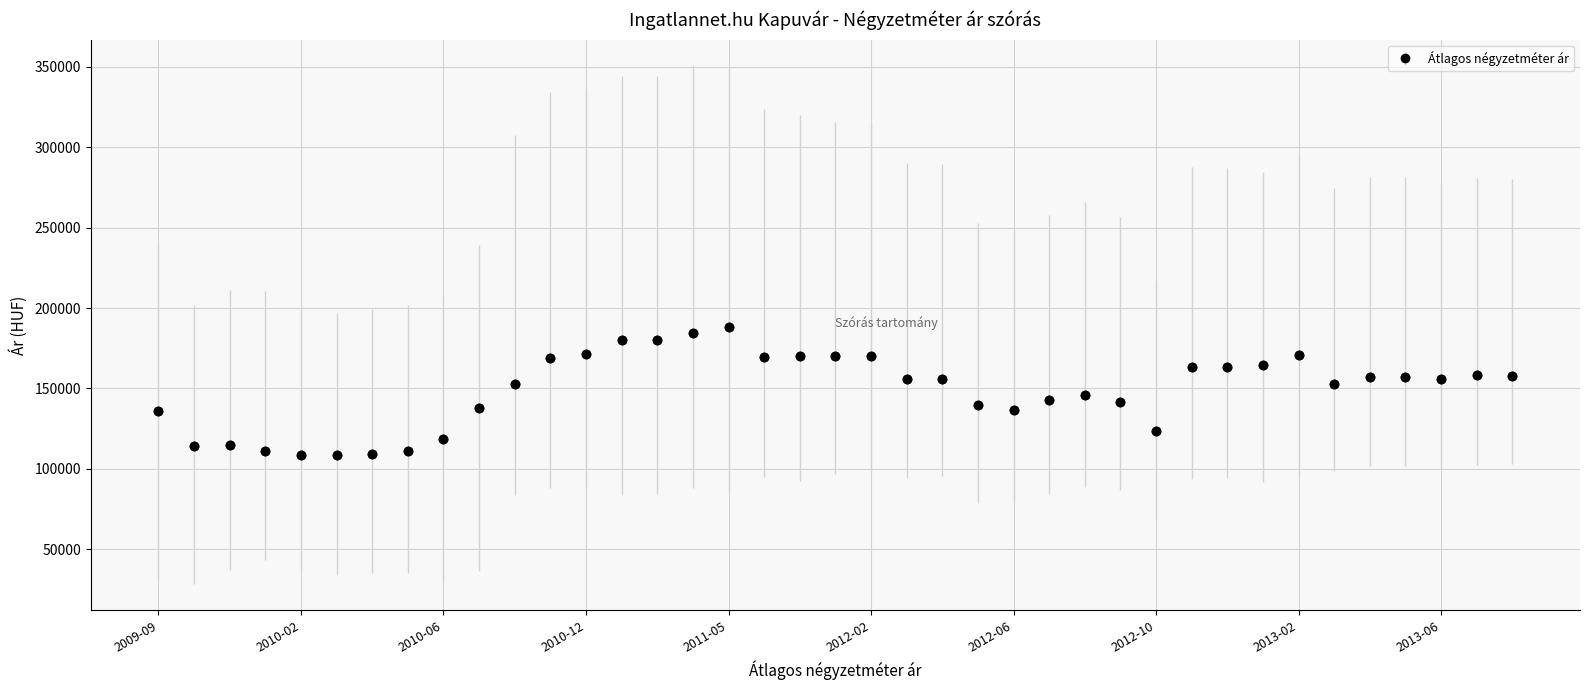

What is the smallest value displayed?

108358